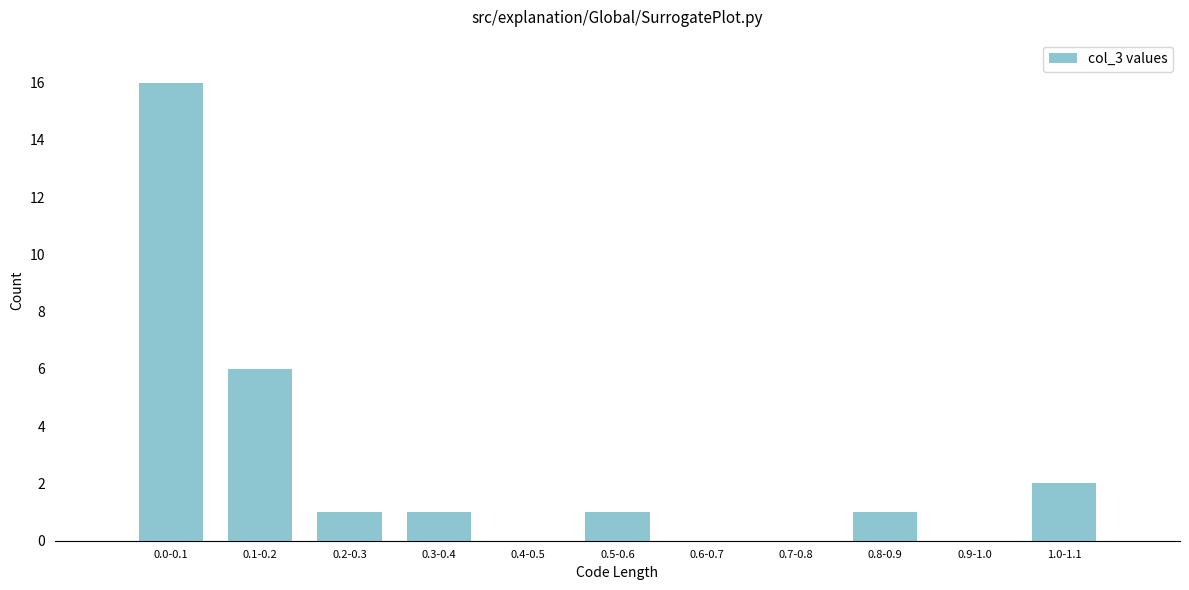

Reading left to right, list all the values displayed in this chart.

0.0-0.1=16	0.1-0.2=6	0.2-0.3=1	0.3-0.4=1	0.4-0.5=0	0.5-0.6=1	0.6-0.7=0	0.7-0.8=0	0.8-0.9=1	0.9-1.0=0	1.0-1.1=2